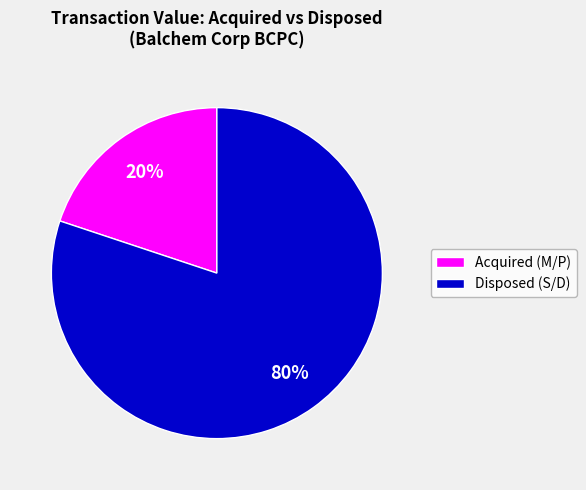

Is there any slice that represents more than half of the pie?

Yes